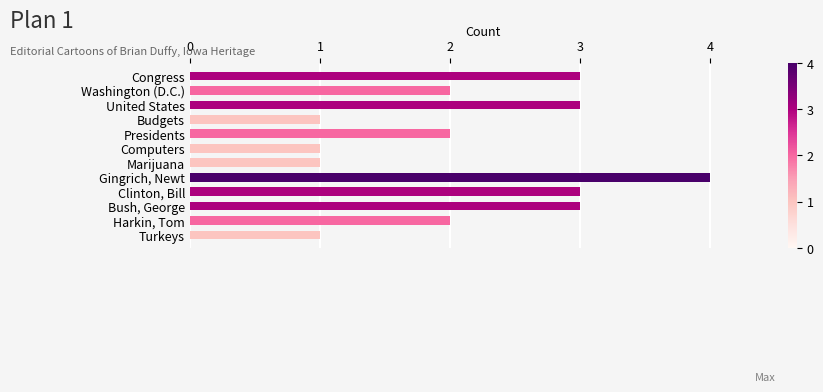

What is the sum of all values?

26